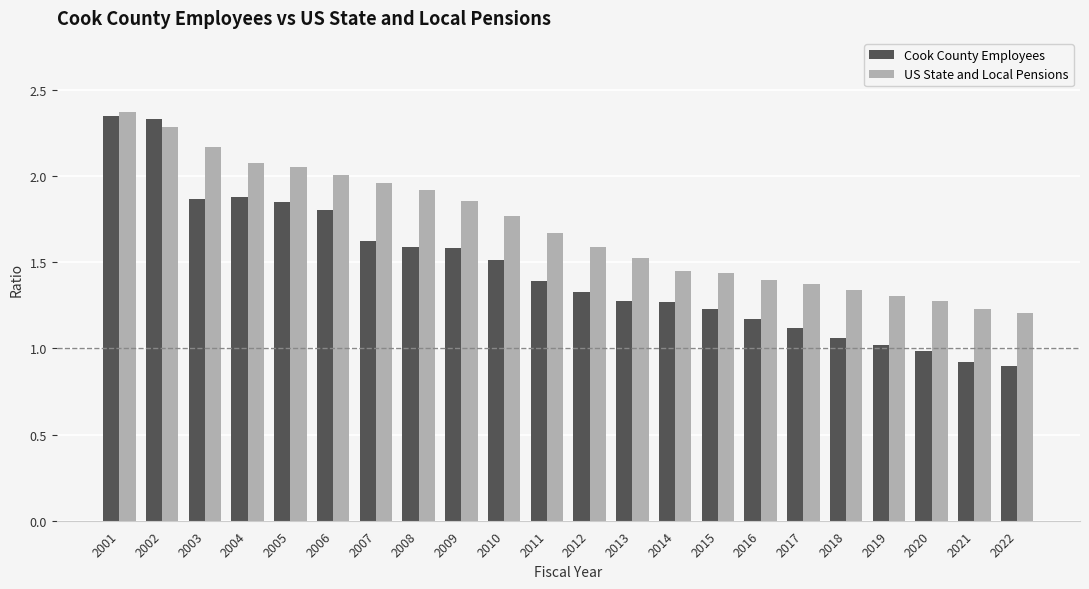

What is the spread (max minus min) of values at 2021?

0.3